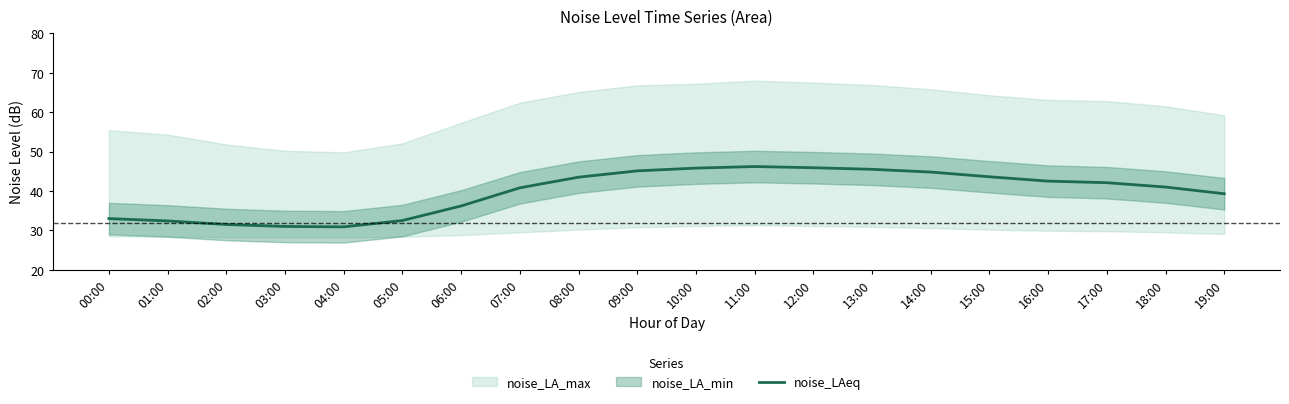

What value does the data have at 14:00?

44.8